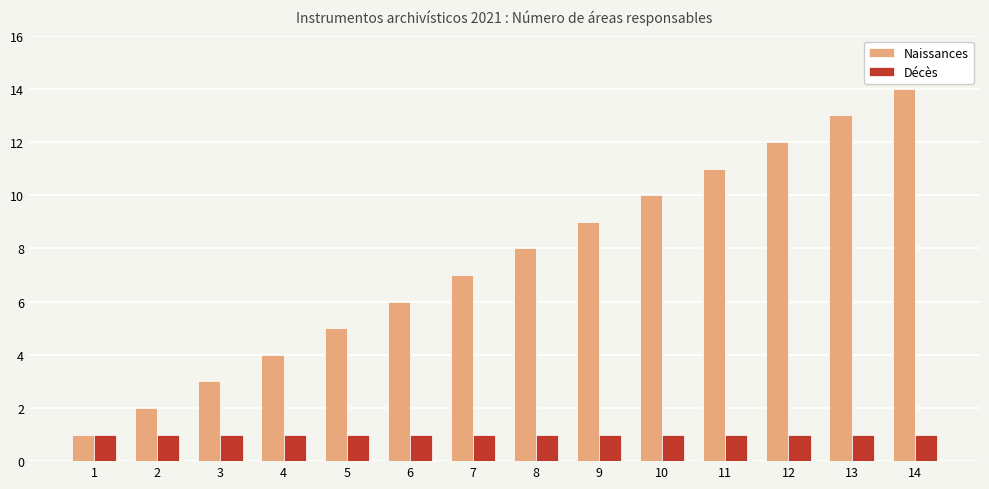

How many bars are there in total?

28